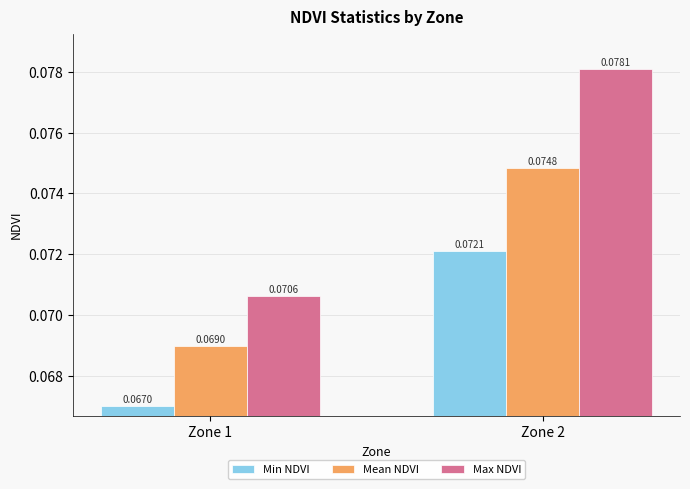

At which category is the sum across all series the highest?

Zone 2